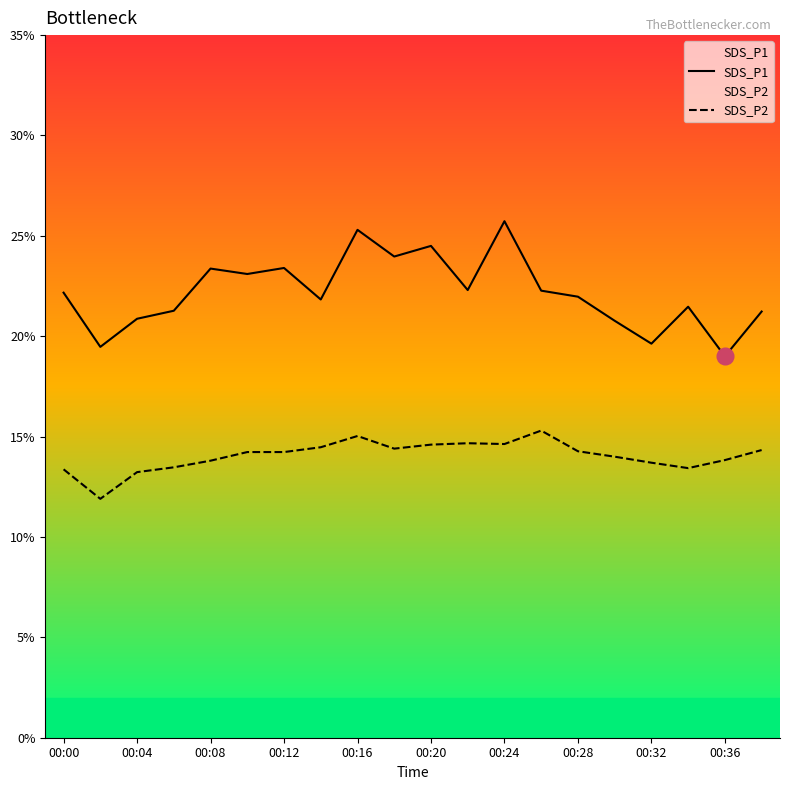

How many distinct data groups are displayed?

2